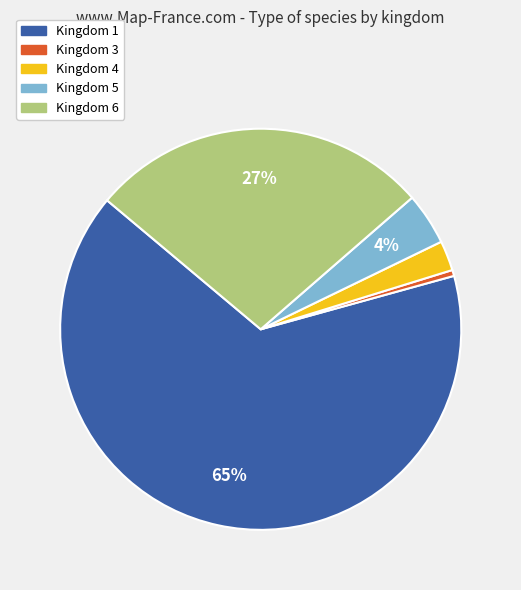

To the nearest percent, what percentage of the pie is Kingdom 4?

2%